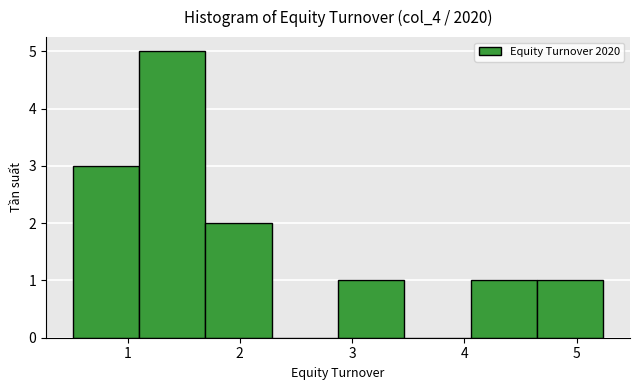

What is the height of the bar covering 4.6 to 5.2 on the x-axis? Neither the bar edges nor the heights are printed on the chart, so give them approximately, as read against the axes.

1